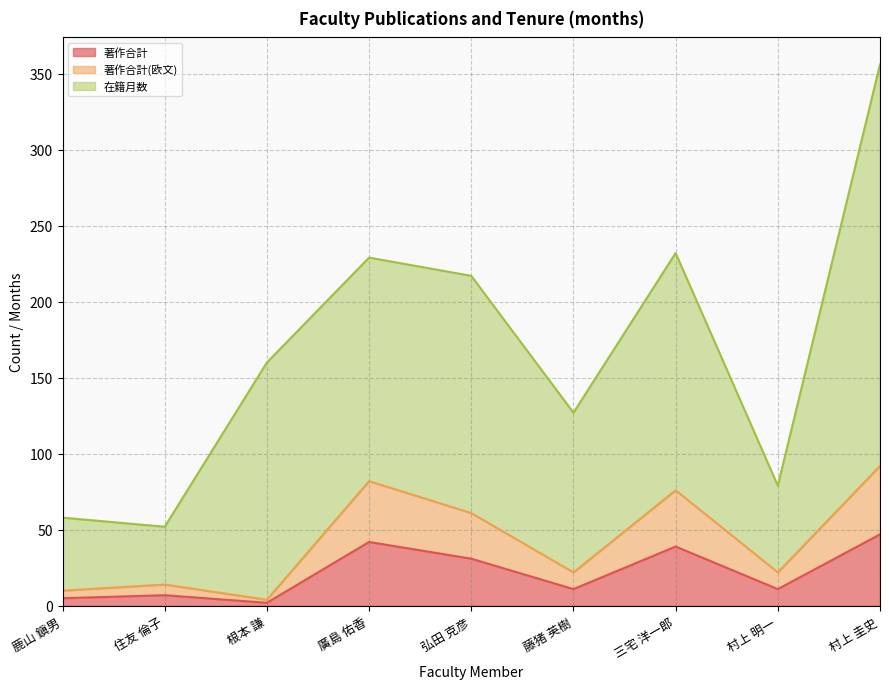

True or false: 著作合計 has more than 1 points higher than both neighbors.

True